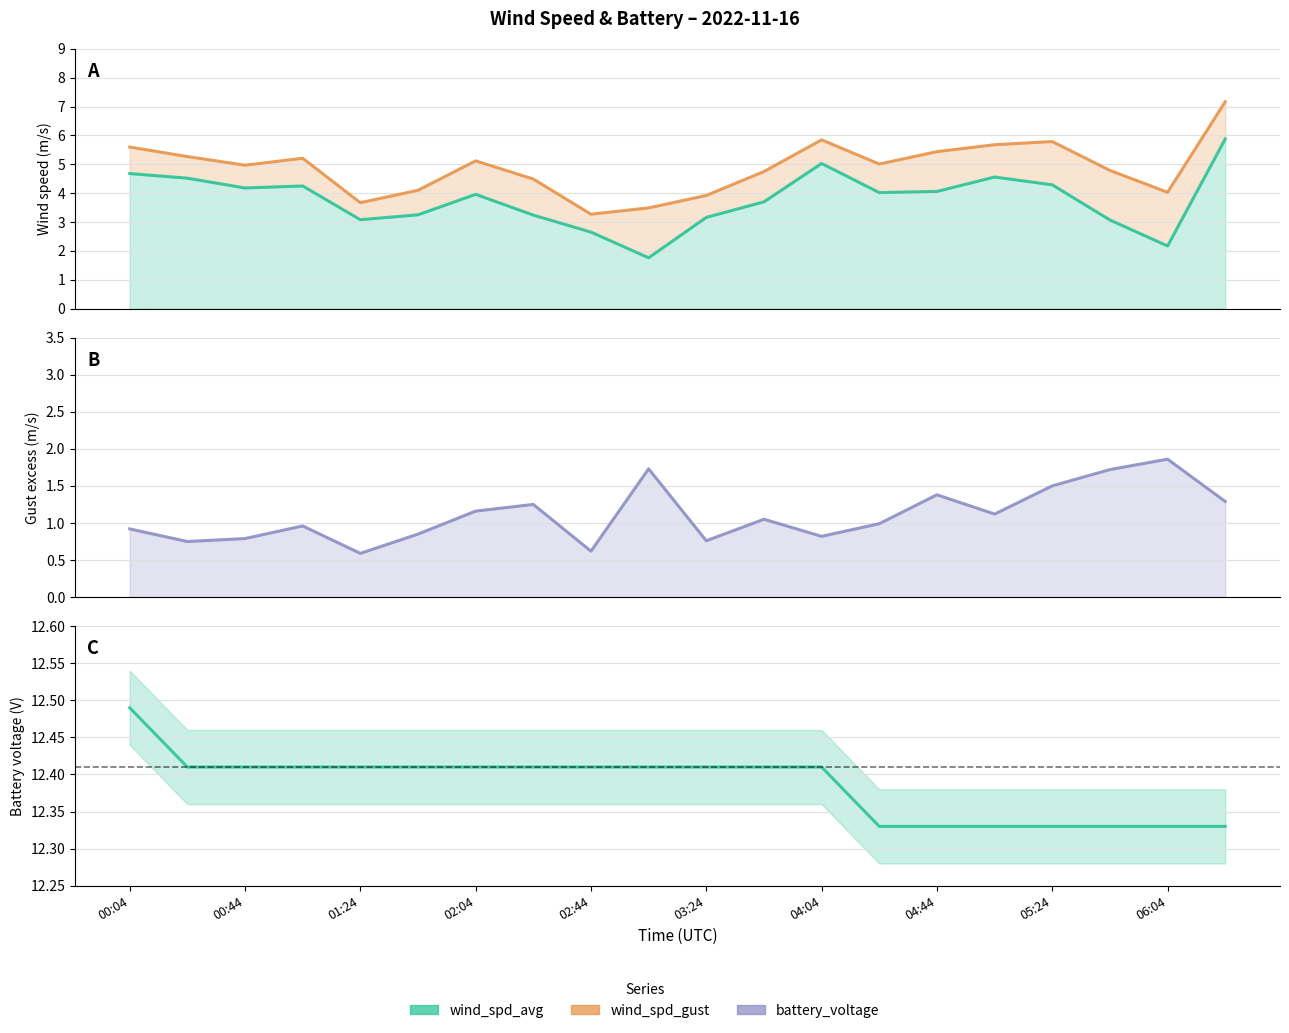

How many interior local peaks does the wind_spd_avg series have?

4